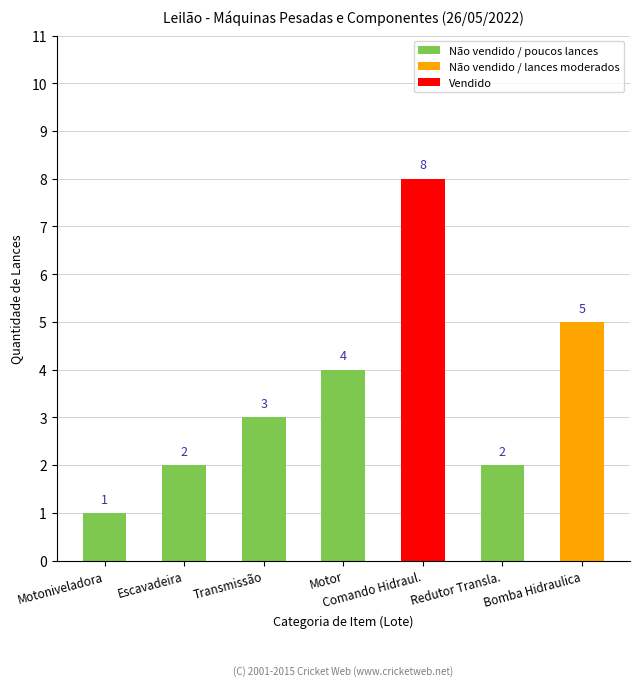

Where is the data nearest to the value 4?

Motor